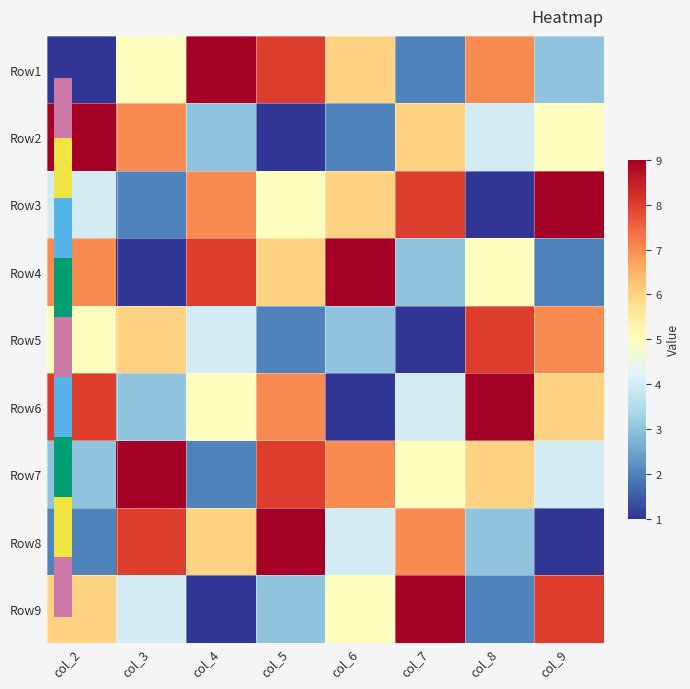

What is the spread (max minus min) of values at col_8?

8